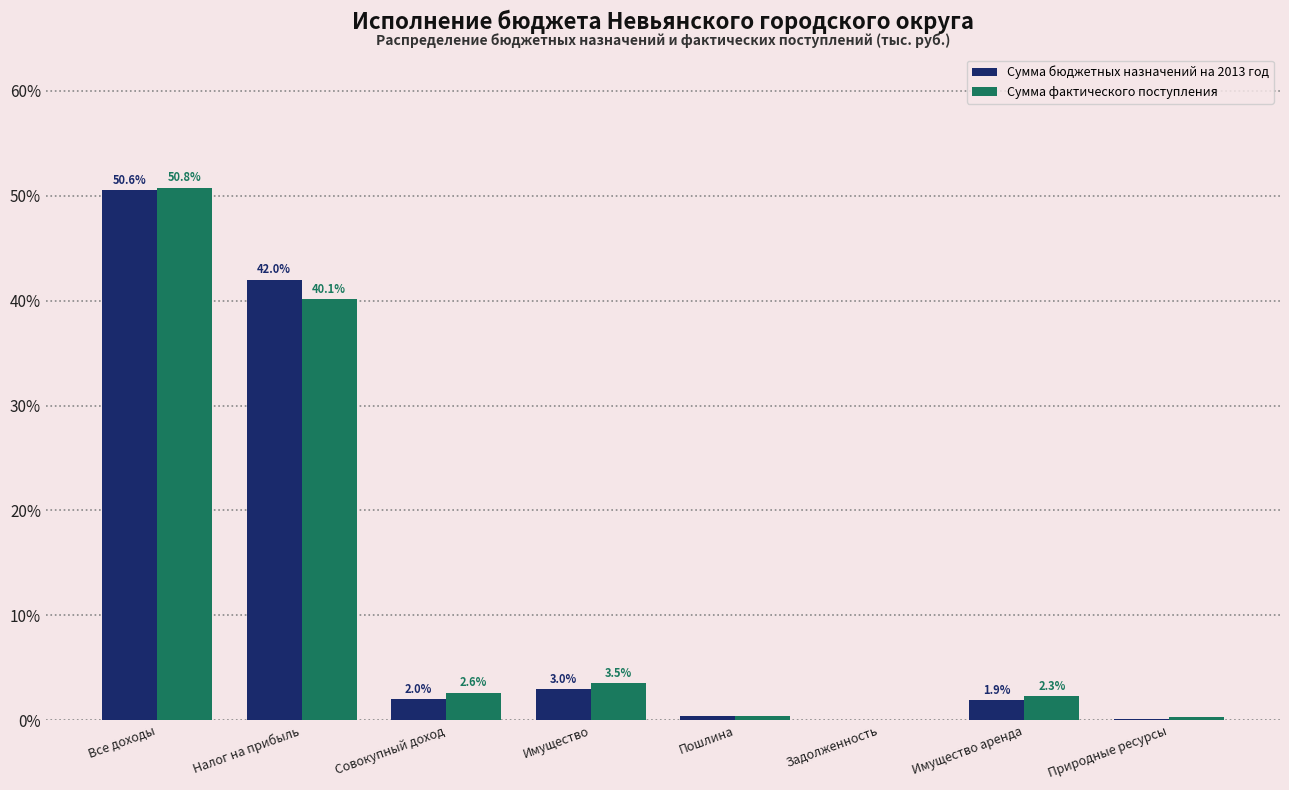

The Сумма бюджетных назначений на 2013 год series shows 42.0 at Налог на прибыль. True or false?

True